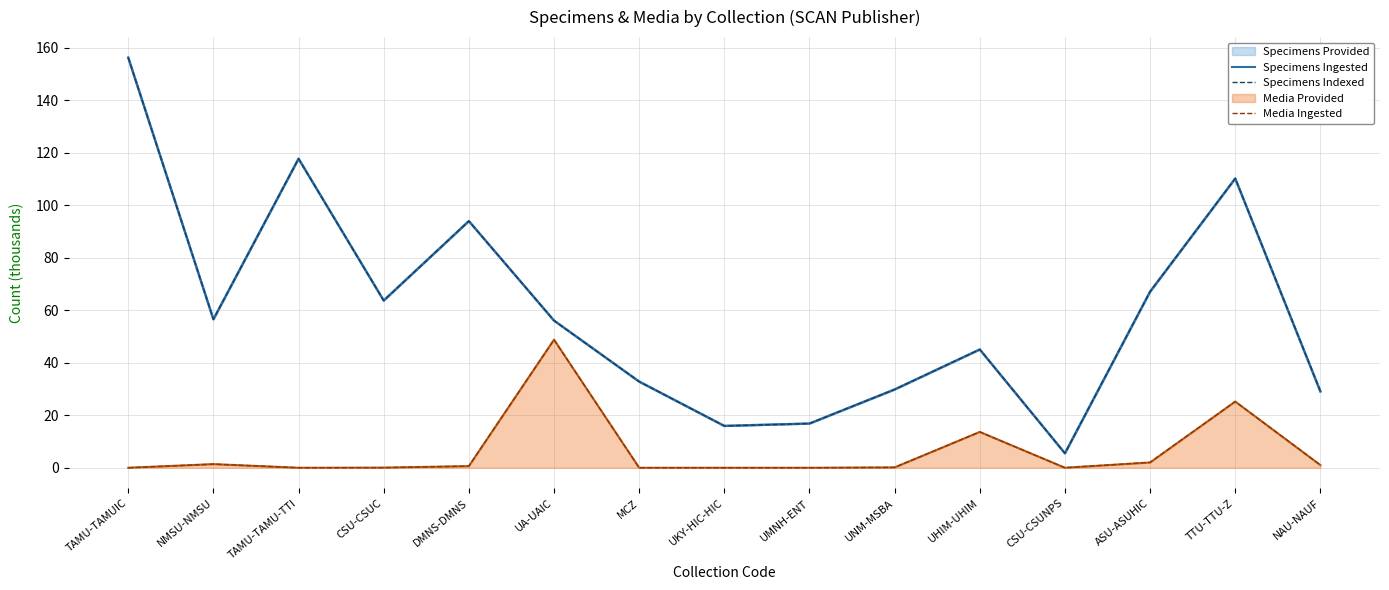

What is the value of the Specimens Ingested point at the 1st from the left?

156.3